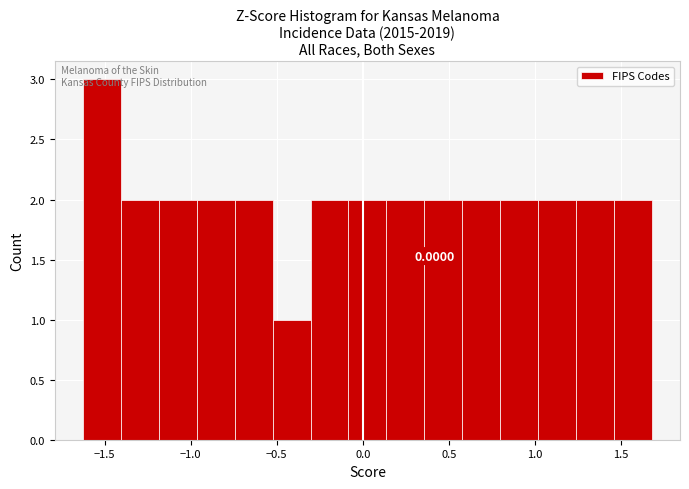

Over which range of the x-axis is the bar tallest?

-1.60 to -1.40